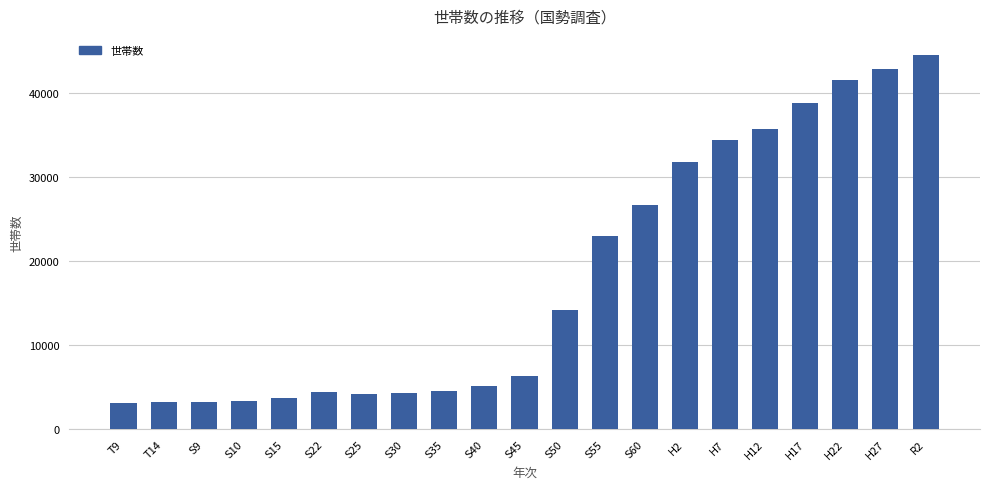

How many bars are there in total?

21